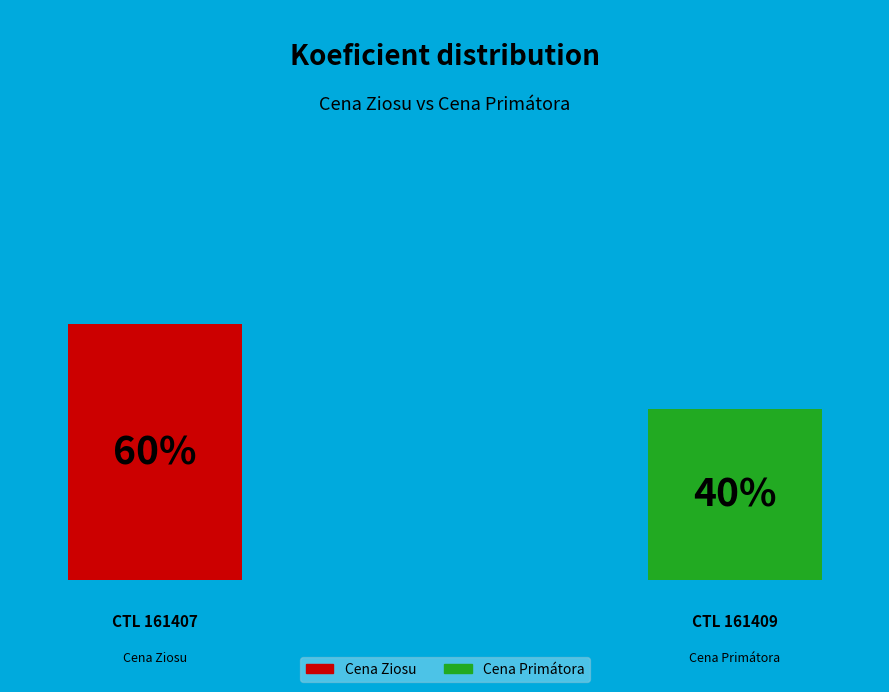

To the nearest percent, what portion does 161407 represent?

60%